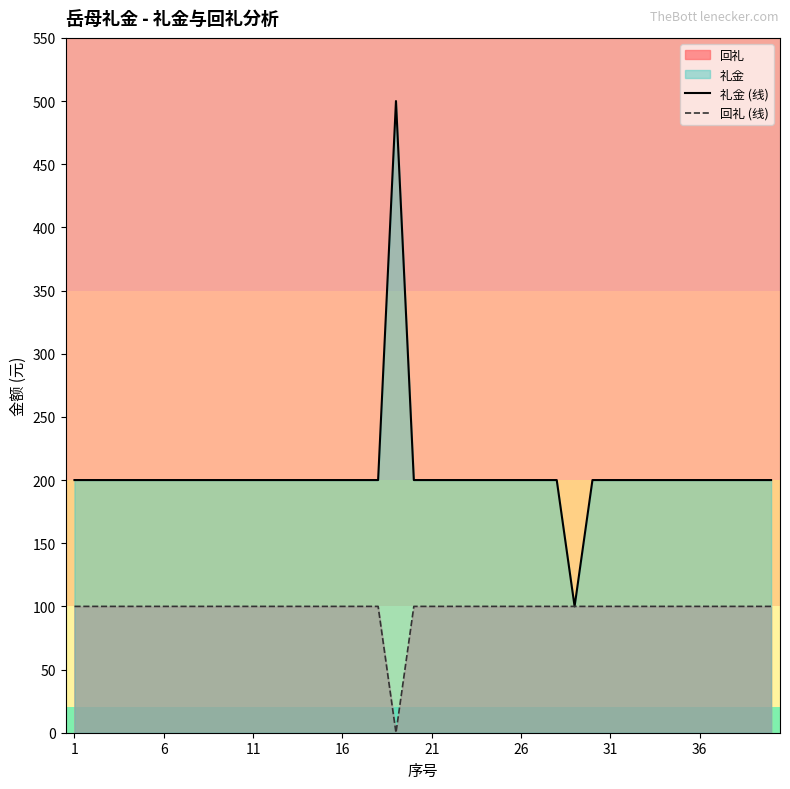

Rank the series by their maximum value, from lowest to highest.

回礼 (线), 礼金 (线)